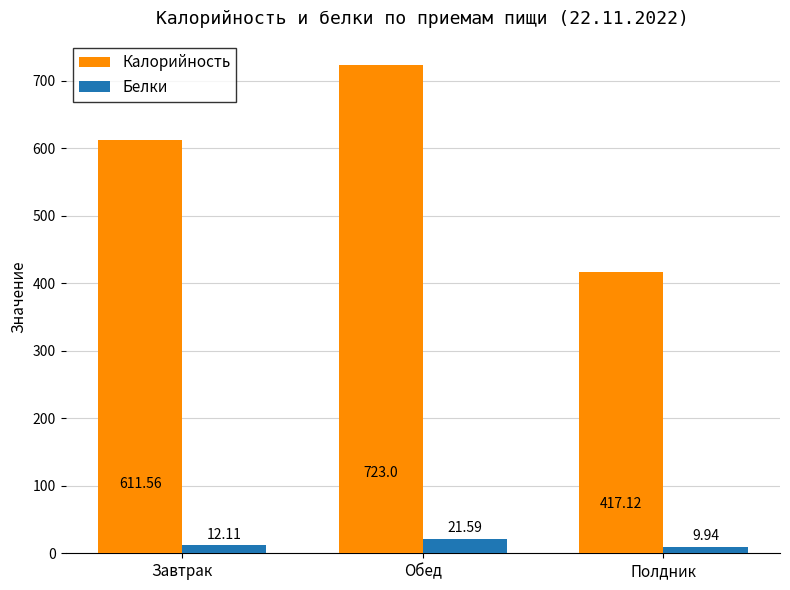

At how many categories does at least one series exceed 252?

3